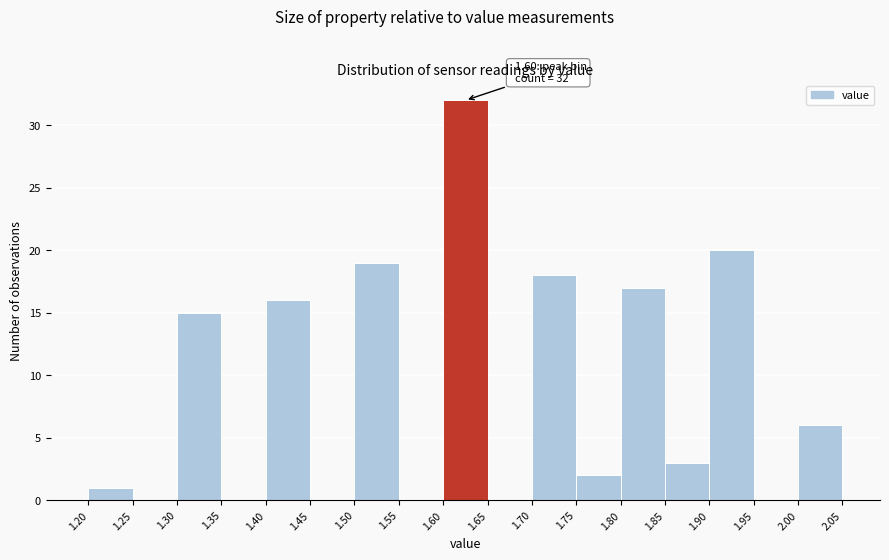

Over which range of the x-axis is the bar tallest?

1.60 to 1.65